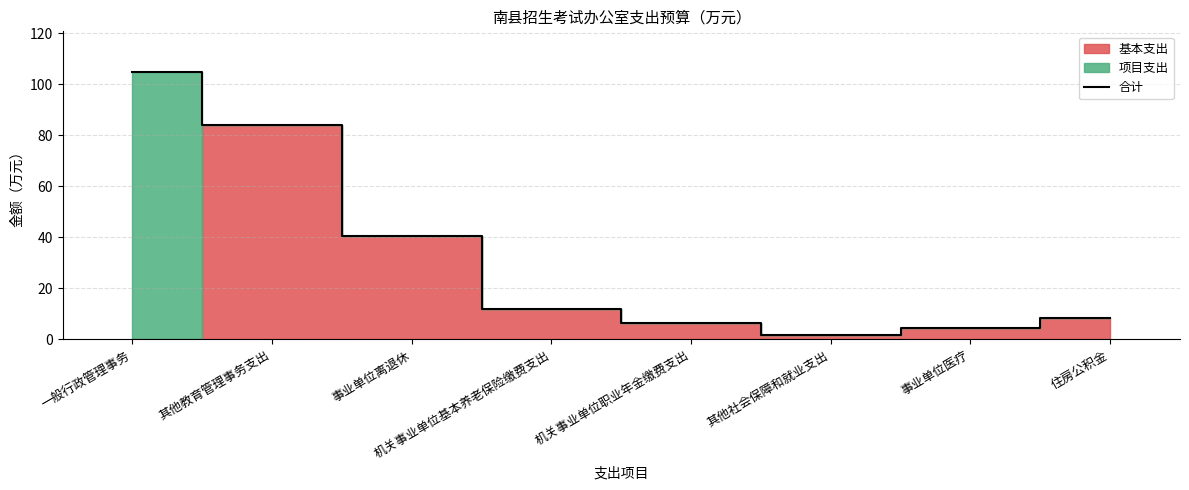

Rank the categories by value from highest to lowest.

一般行政管理事务, 其他教育管理事务支出, 事业单位离退休, 机关事业单位基本养老保险缴费支出, 住房公积金, 机关事业单位职业年金缴费支出, 事业单位医疗, 其他社会保障和就业支出